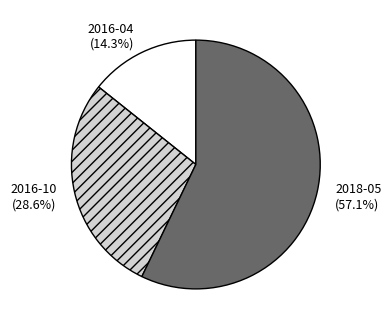

Rank the categories by value from lowest to highest.

2016-04, 2016-10, 2018-05